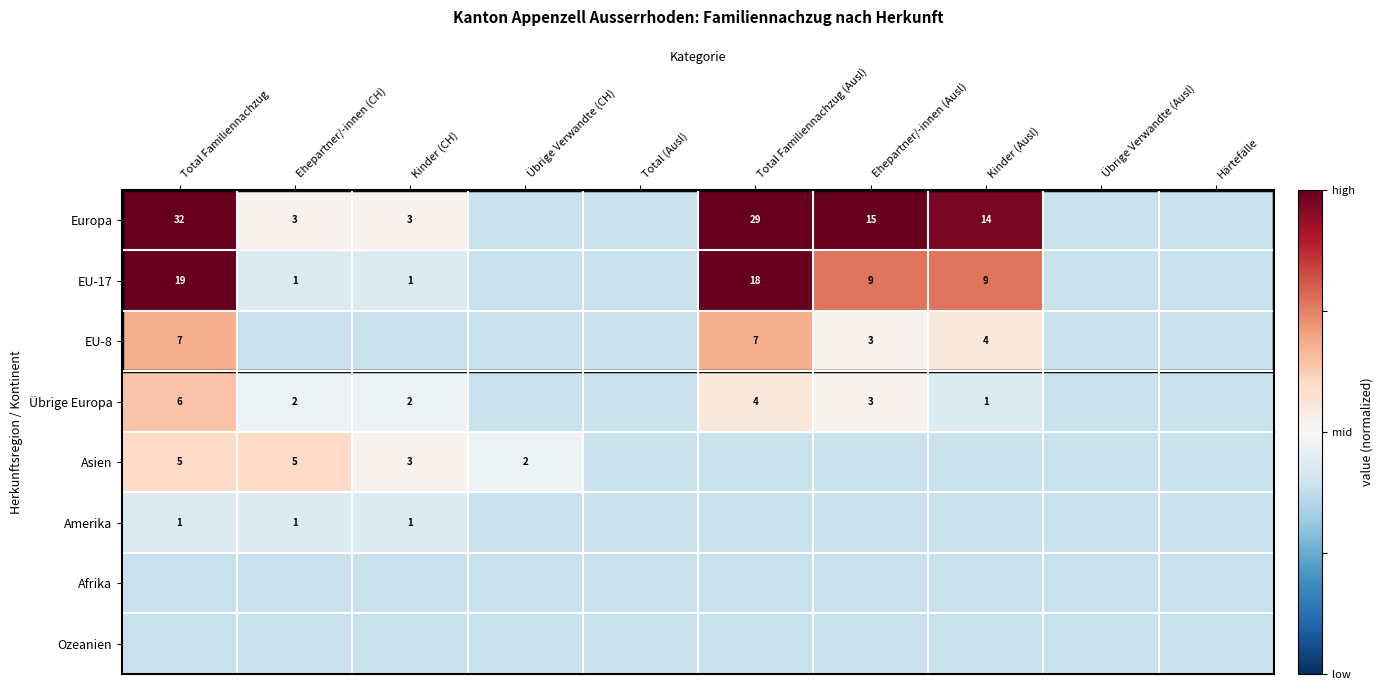

Between Total Familiennachzug and Ehepartner/-innen (CH), which is larger?

Total Familiennachzug